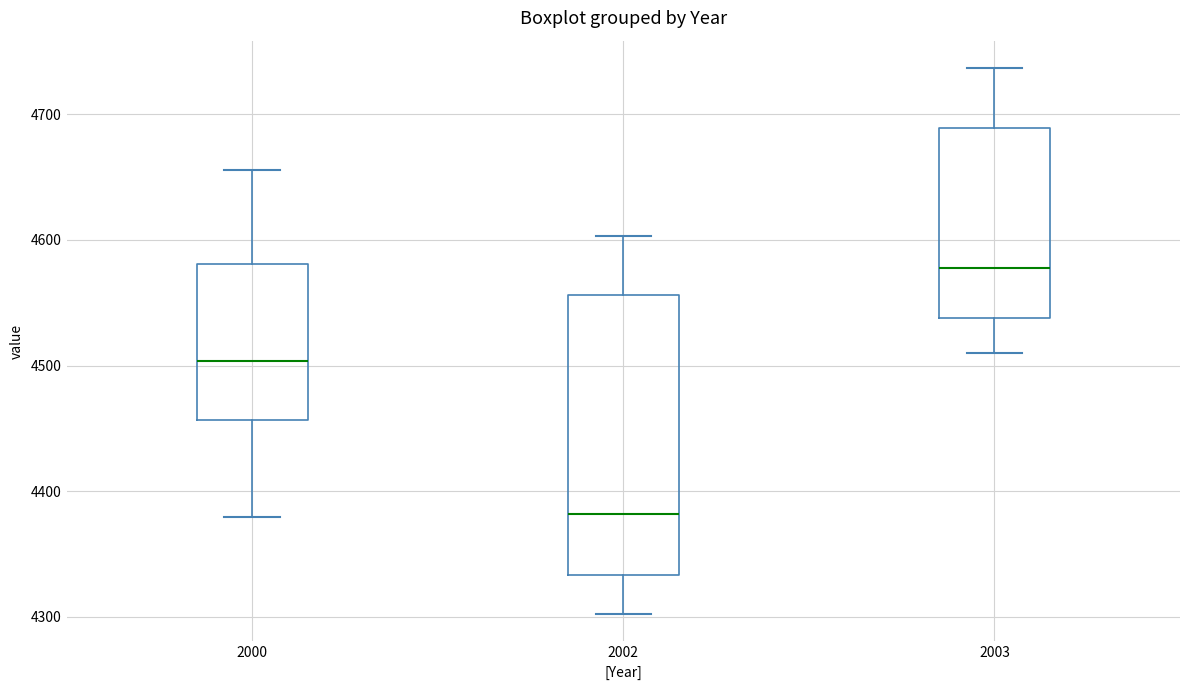

Which box is the tallest, from its lower edge to its upper edge?

2002